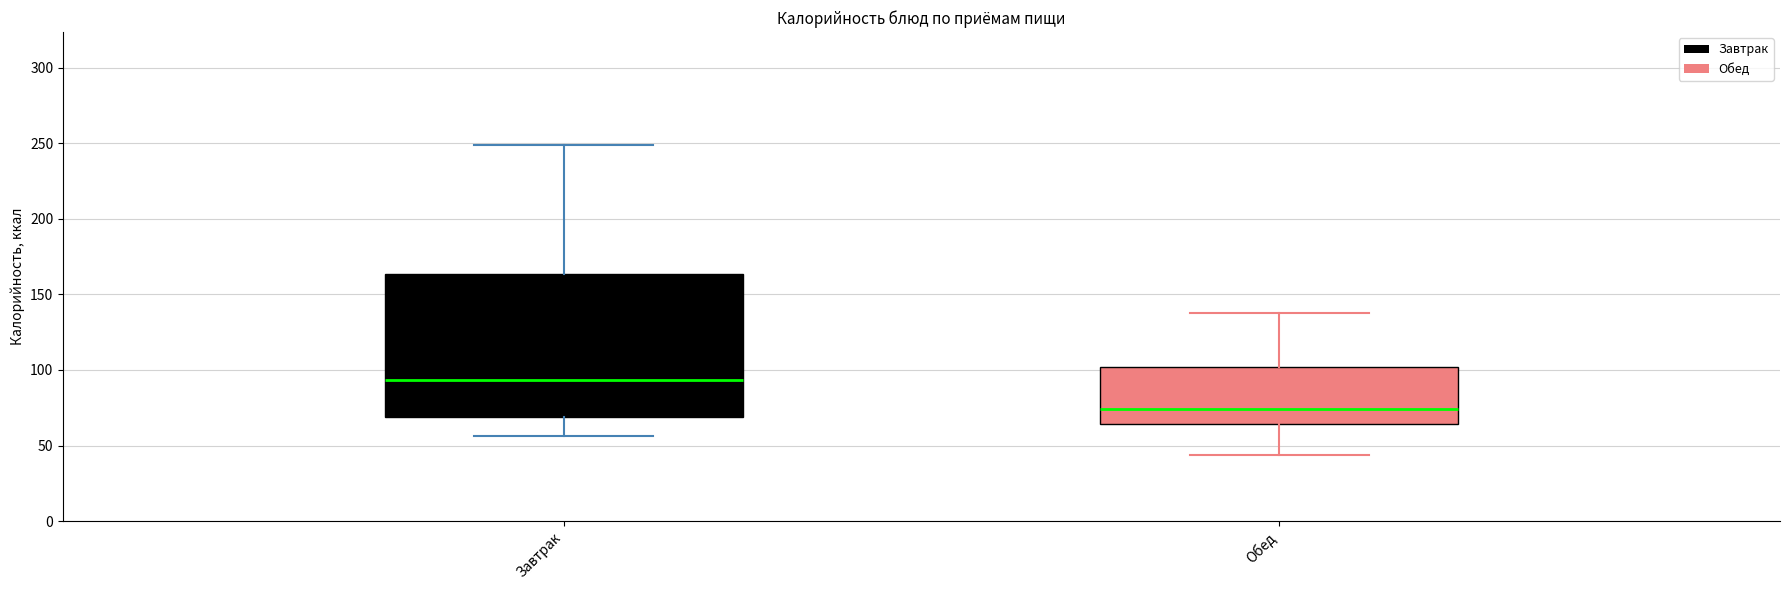

Where does the median line of the box for Обед sit on the y-axis? The values are not printed on the chart, so give them approximately, as read against the axis.

75